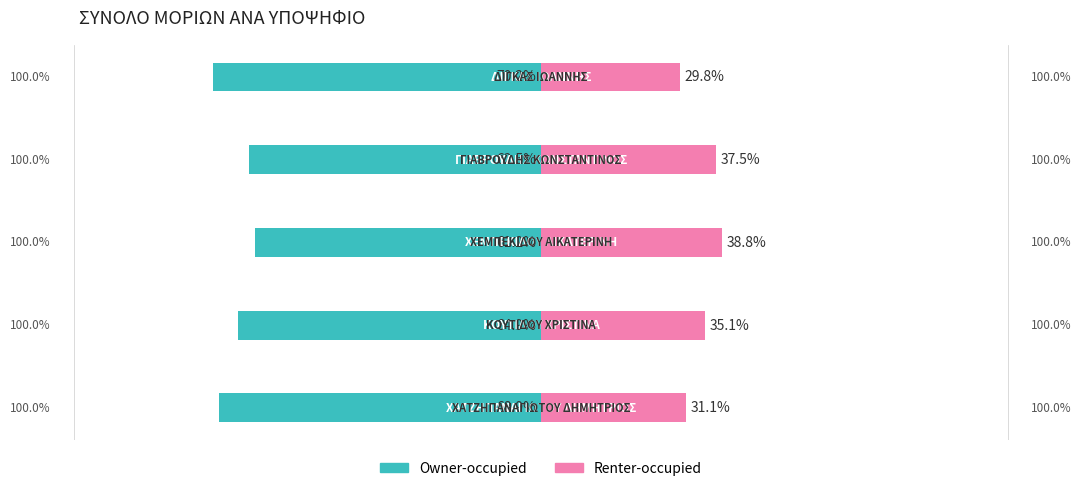

What is the difference between the highest and lowest values at 1?

100.0